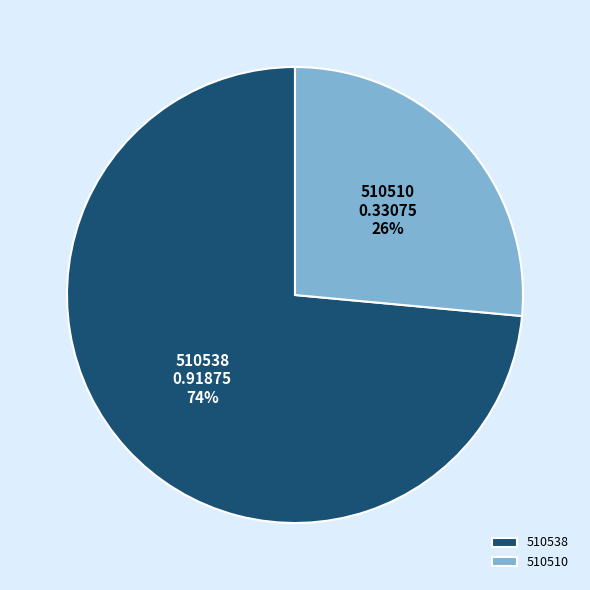

Rank the categories by value from lowest to highest.

510510, 510538